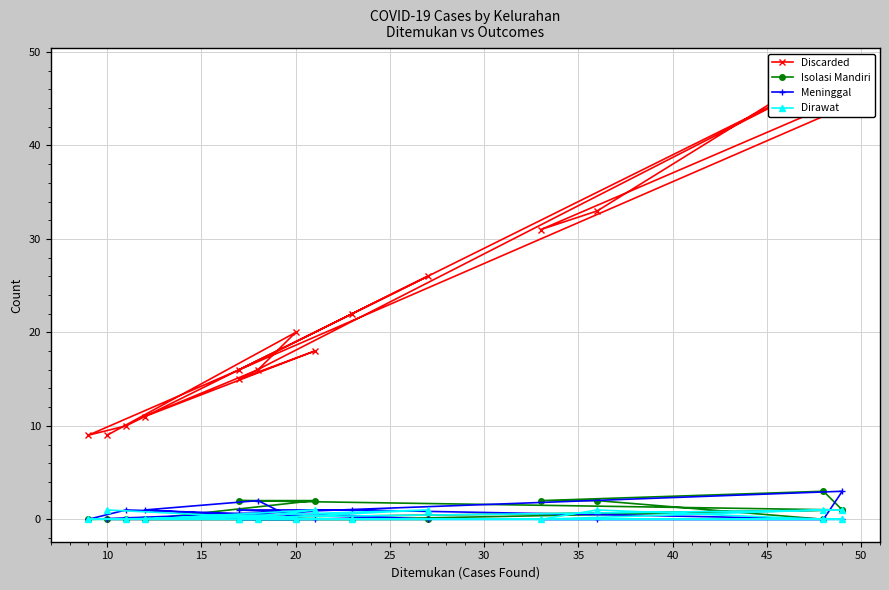

List the series in order of their peak value, lowest first.

Dirawat, Isolasi Mandiri, Meninggal, Discarded